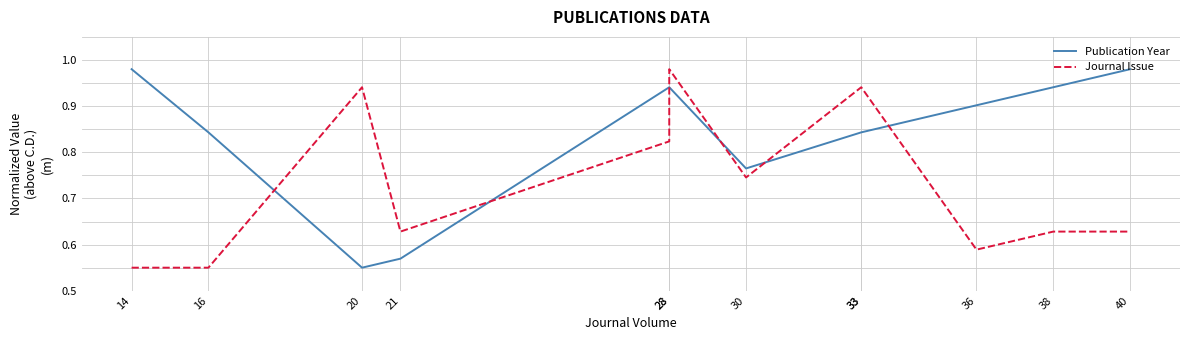

Is it true that Publication Year equals 0.6 at 21?

True